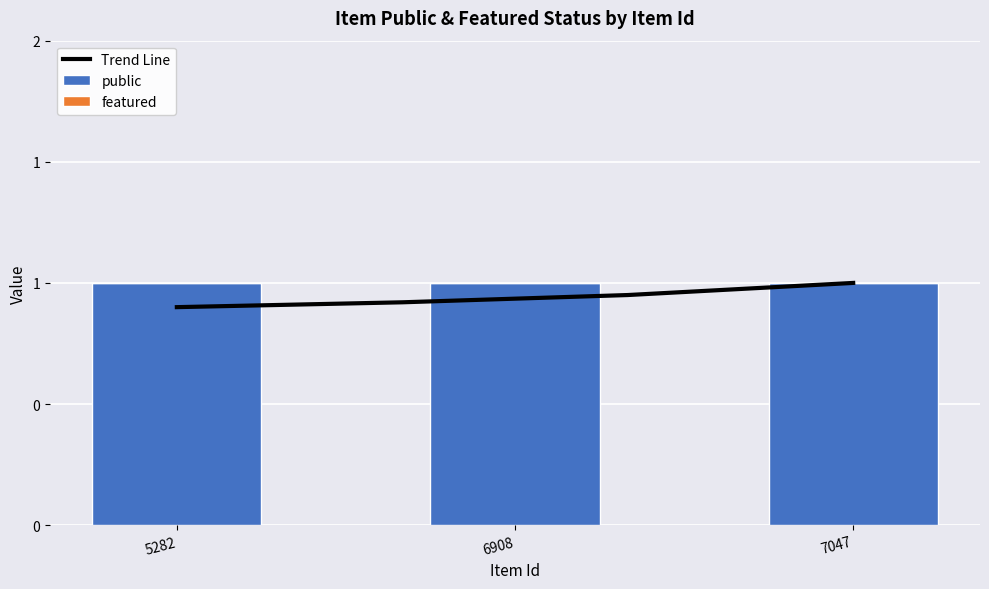

How many categories are shown in the chart?

3